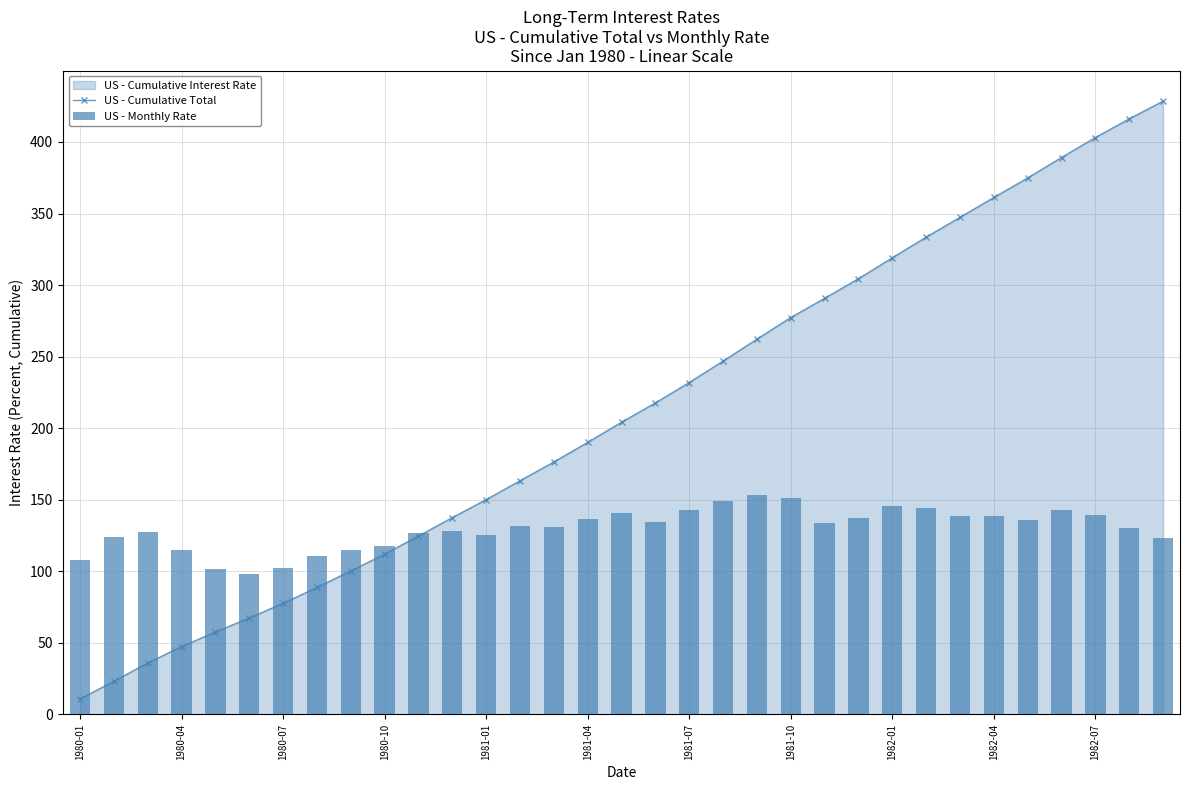

What is the value of the US - Monthly Rate bar at the 23rd from the left?

133.9